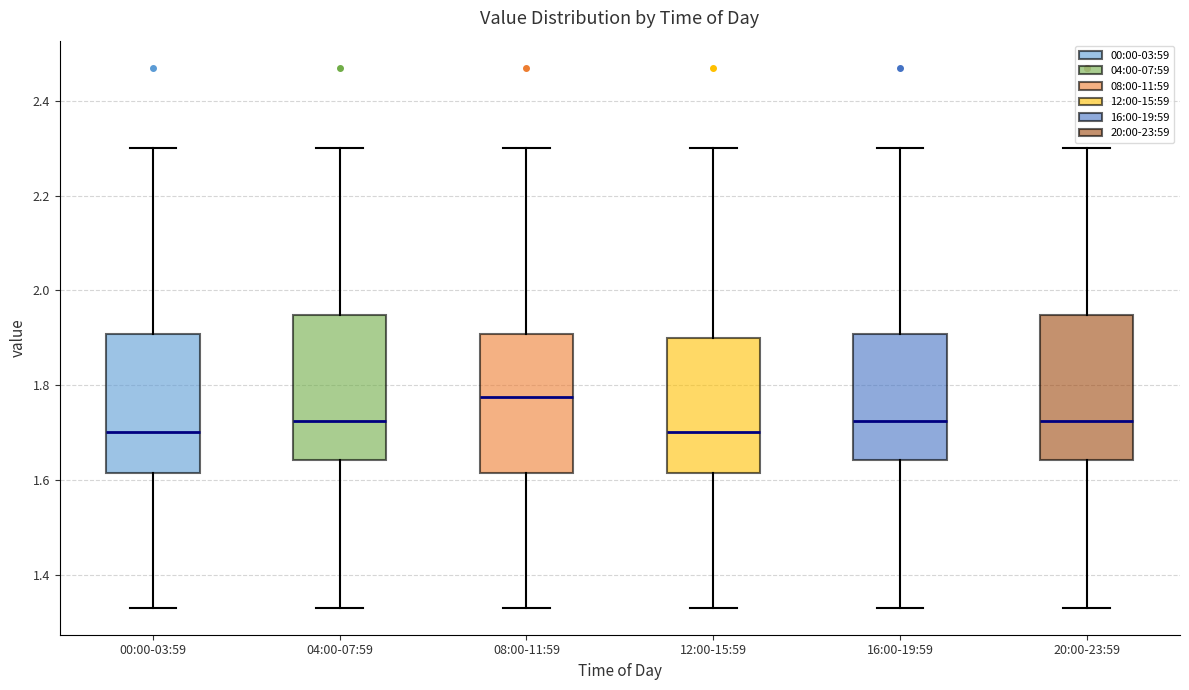

Reading left to right, read every box against the y-axis: the position of its median line, the range the box covers, and the ends of its whiskers. The values are not printed on the chart, so give them approximately, as read against the axis.

00:00-03:59: median 1.70, box 1.62 to 1.90, whiskers 1.34 to 2.30
04:00-07:59: median 1.72, box 1.64 to 1.94, whiskers 1.34 to 2.30
08:00-11:59: median 1.78, box 1.62 to 1.90, whiskers 1.34 to 2.30
12:00-15:59: median 1.70, box 1.62 to 1.90, whiskers 1.34 to 2.30
16:00-19:59: median 1.72, box 1.64 to 1.90, whiskers 1.34 to 2.30
20:00-23:59: median 1.72, box 1.64 to 1.94, whiskers 1.34 to 2.30